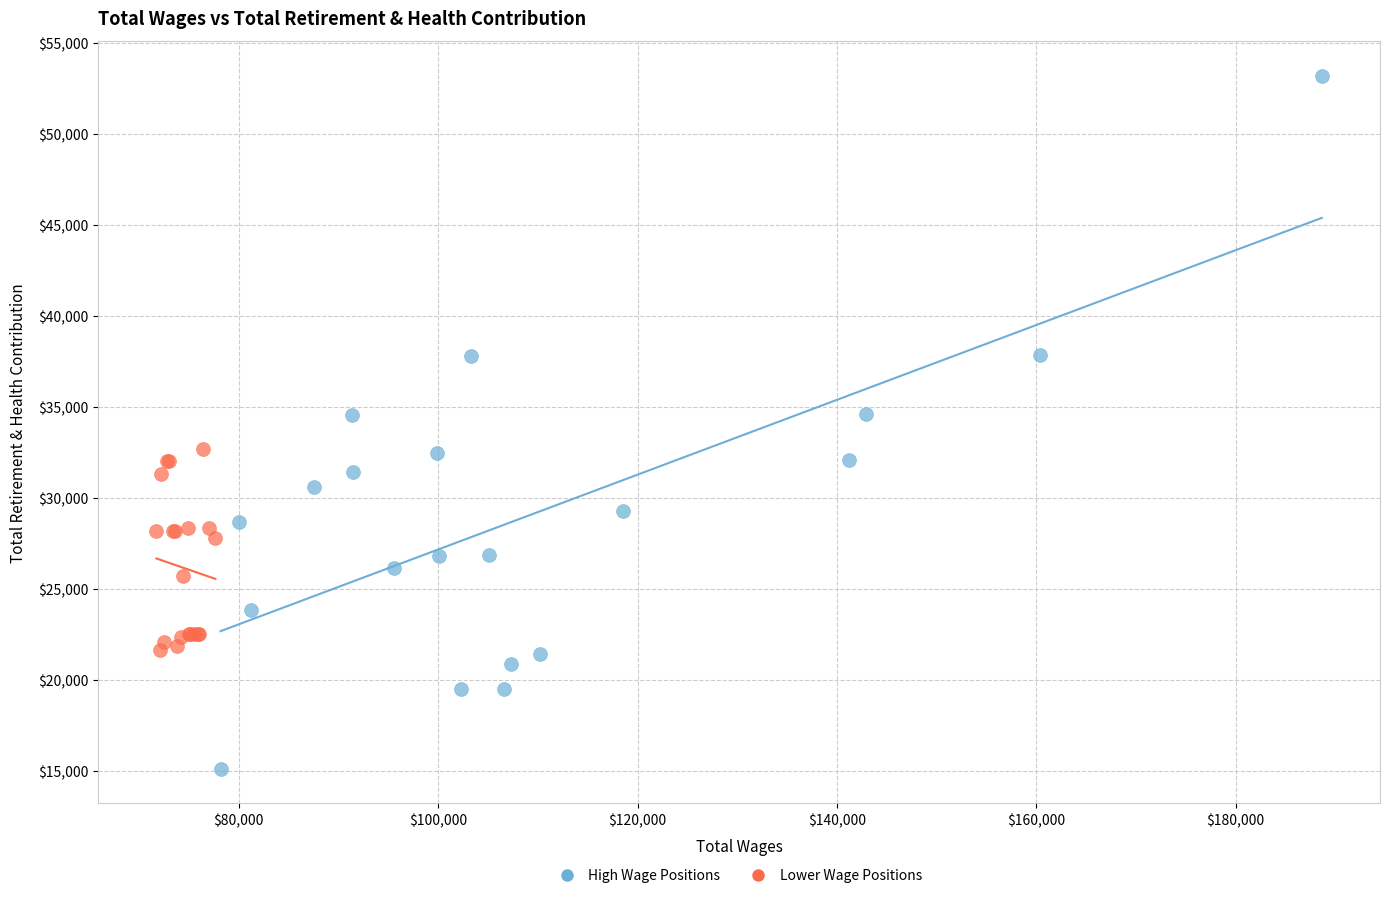

Which series reaches the maximum Y coordinate?

High Wage Positions